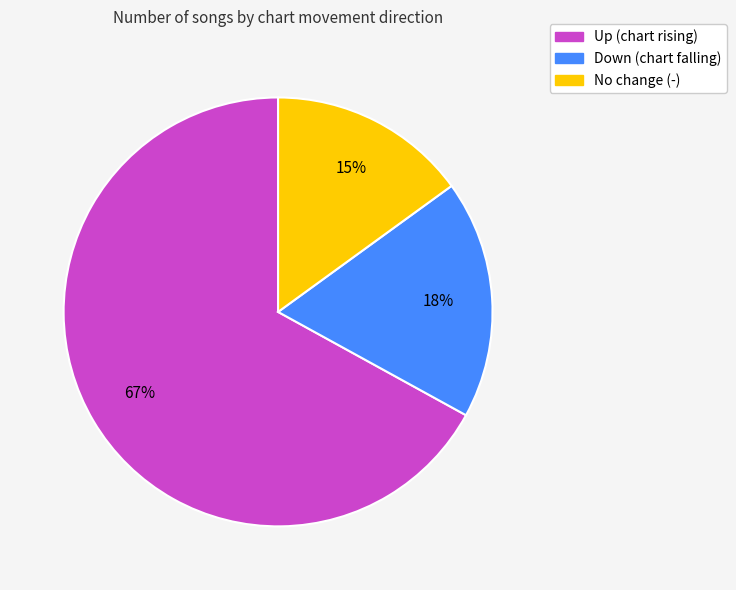

Which slice is the smallest?

No change (-)